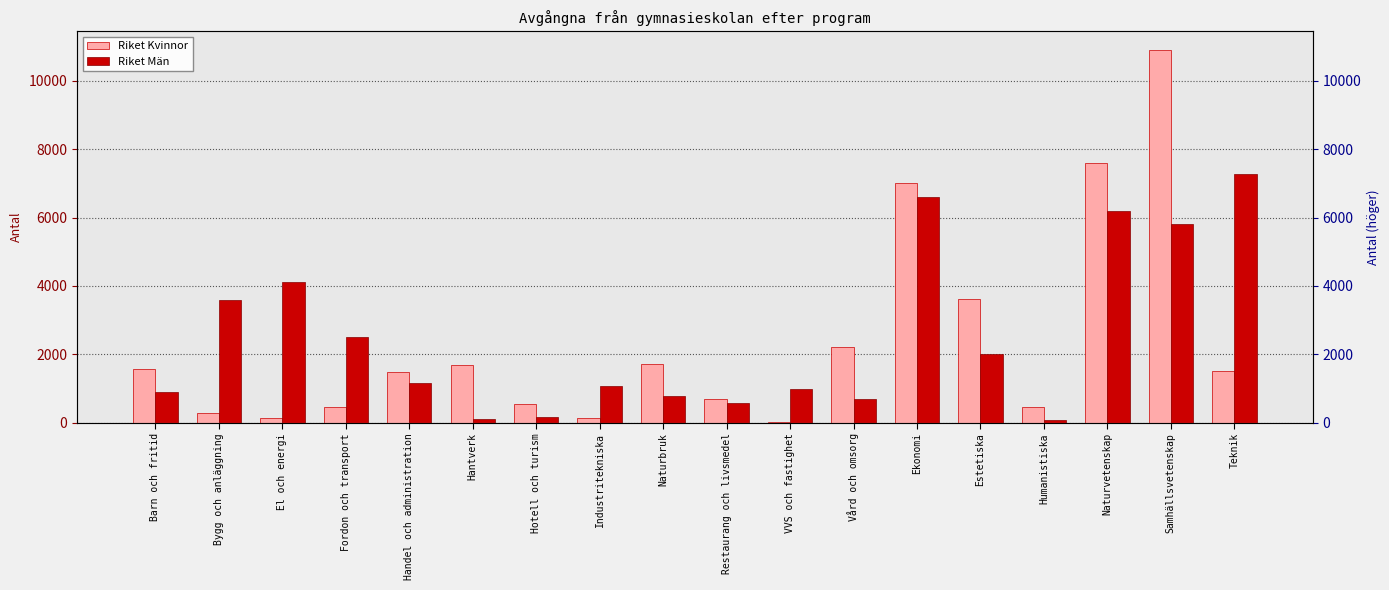

Rank the series at Vård och omsorg from highest to lowest value.

Riket Kvinnor, Riket Män